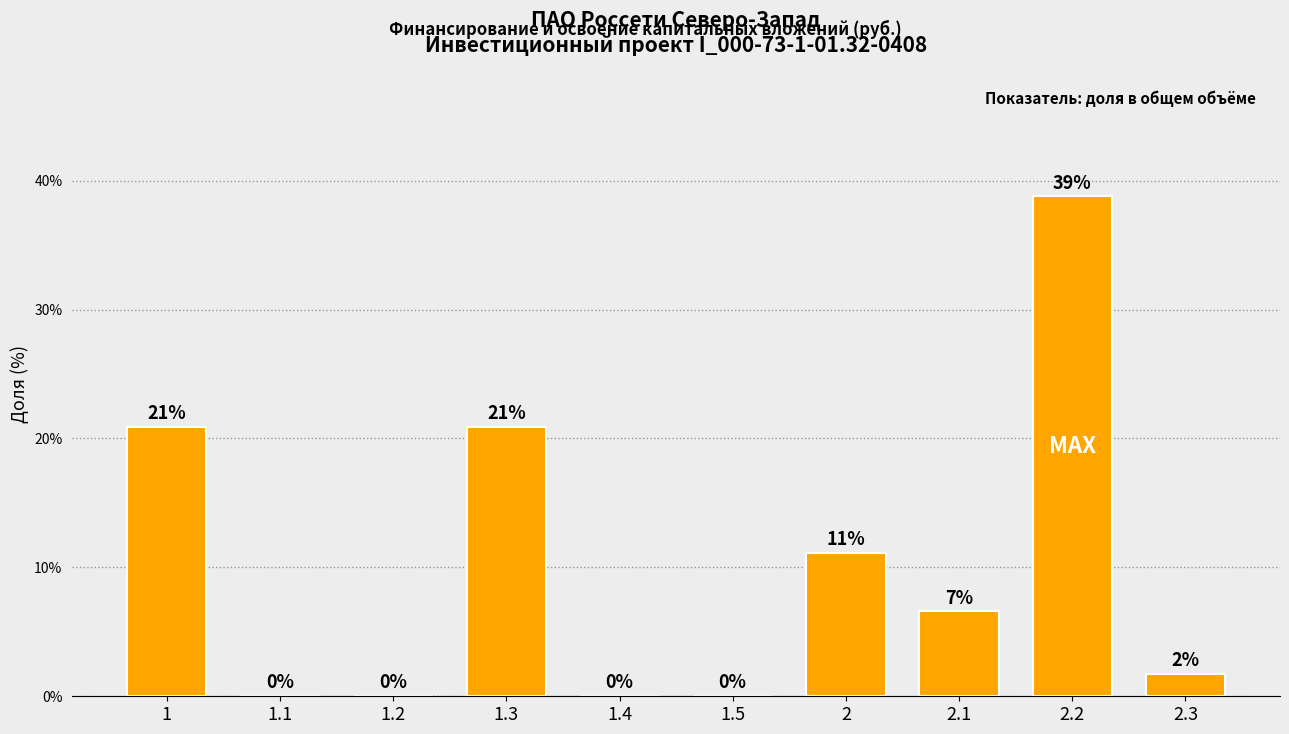

How many data points are above 6?

5